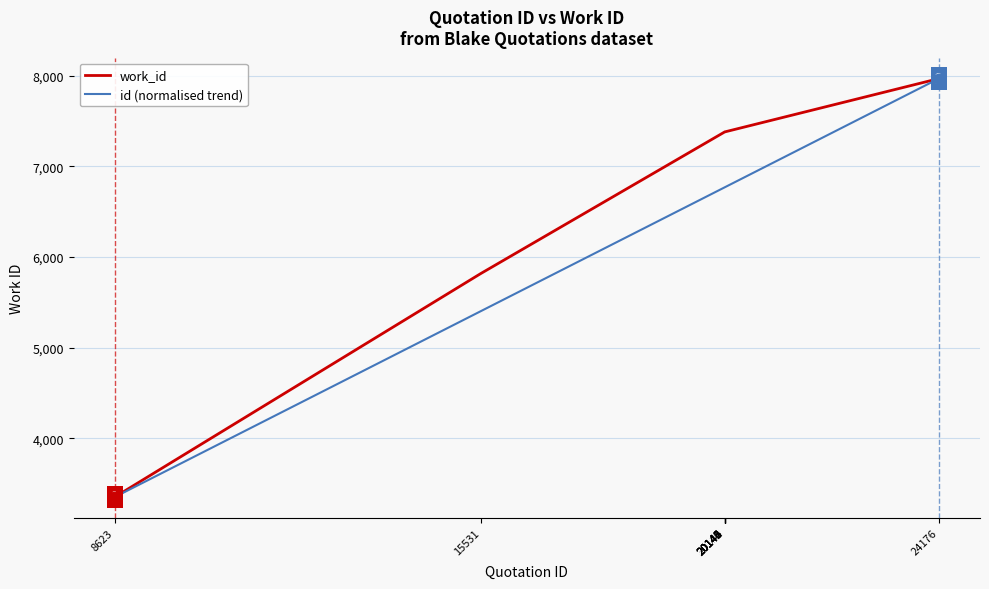

At which category is the sum across all series the highest?

24176